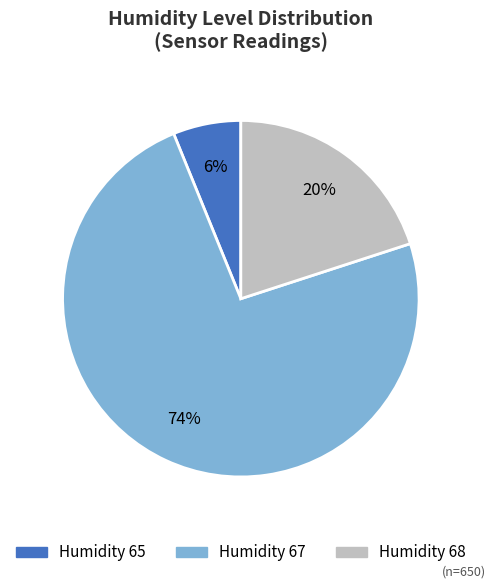

What is the ratio of the value at Humidity 67 to the value at Humidity 68?

3.7